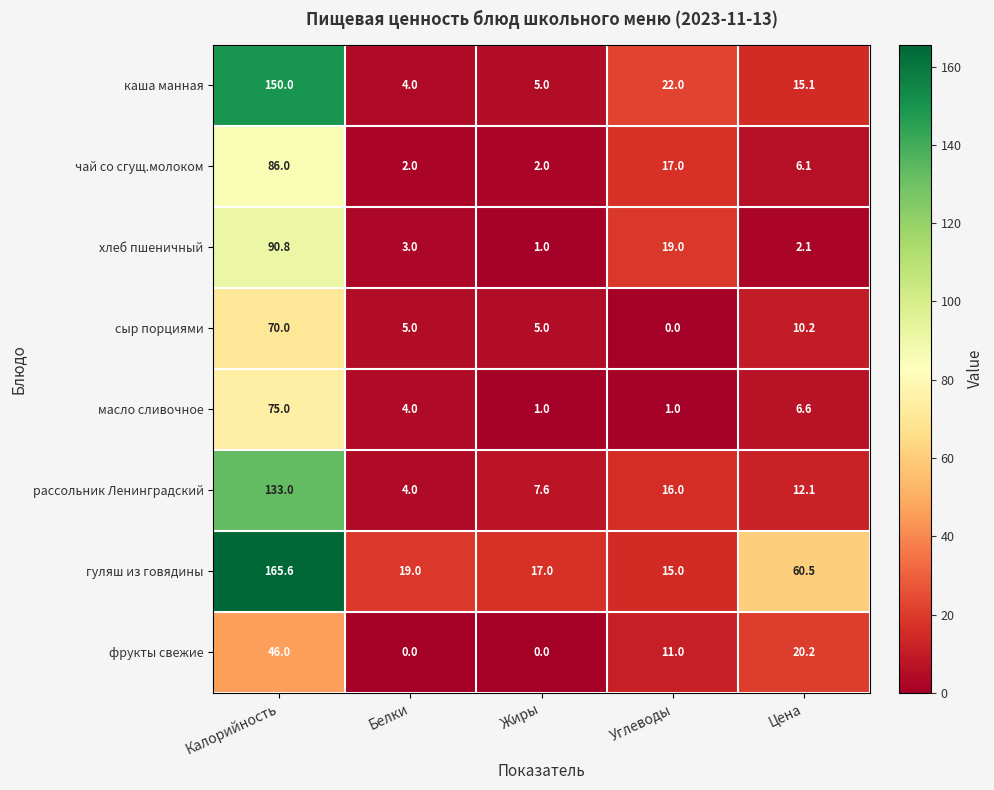

At which category does the chart reach its peak across all series?

Калорийность